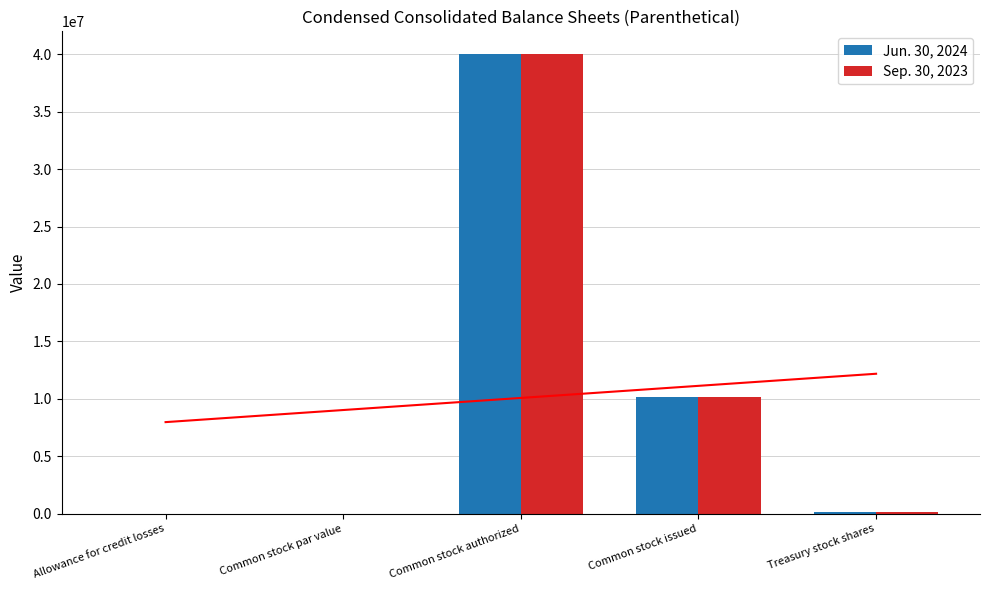

True or false: Sep. 30, 2023 has a value of 40000000.0 at Common stock authorized.

True